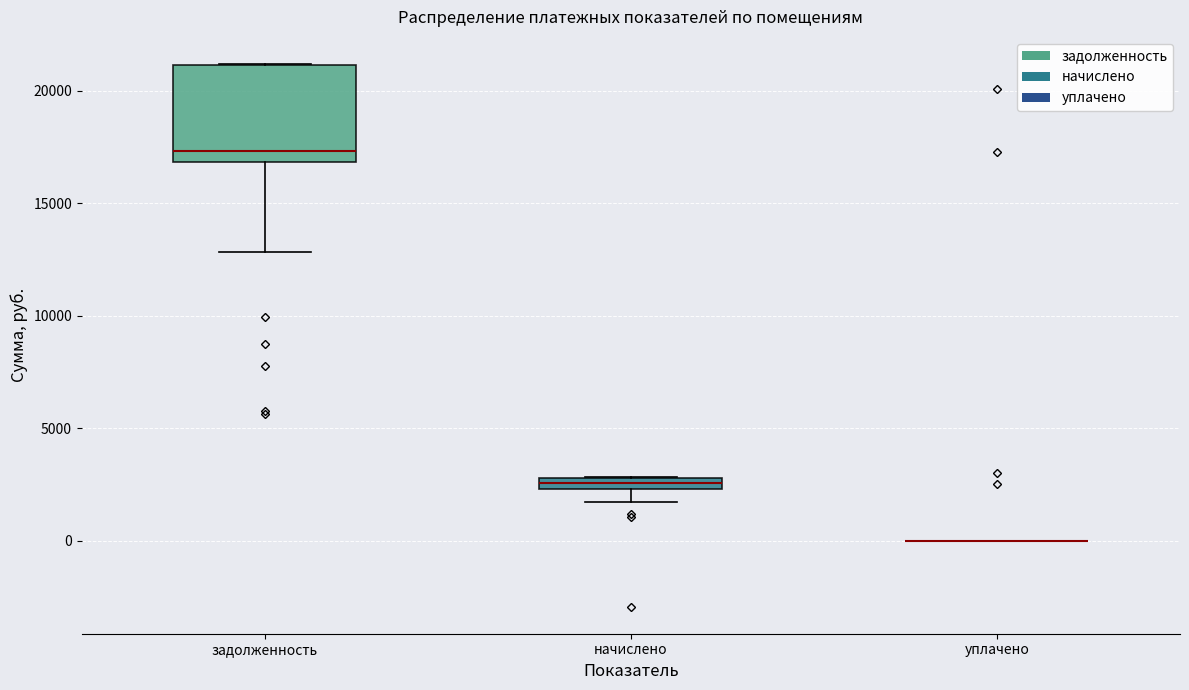

Which box is the tallest, from its lower edge to its upper edge?

задолженность